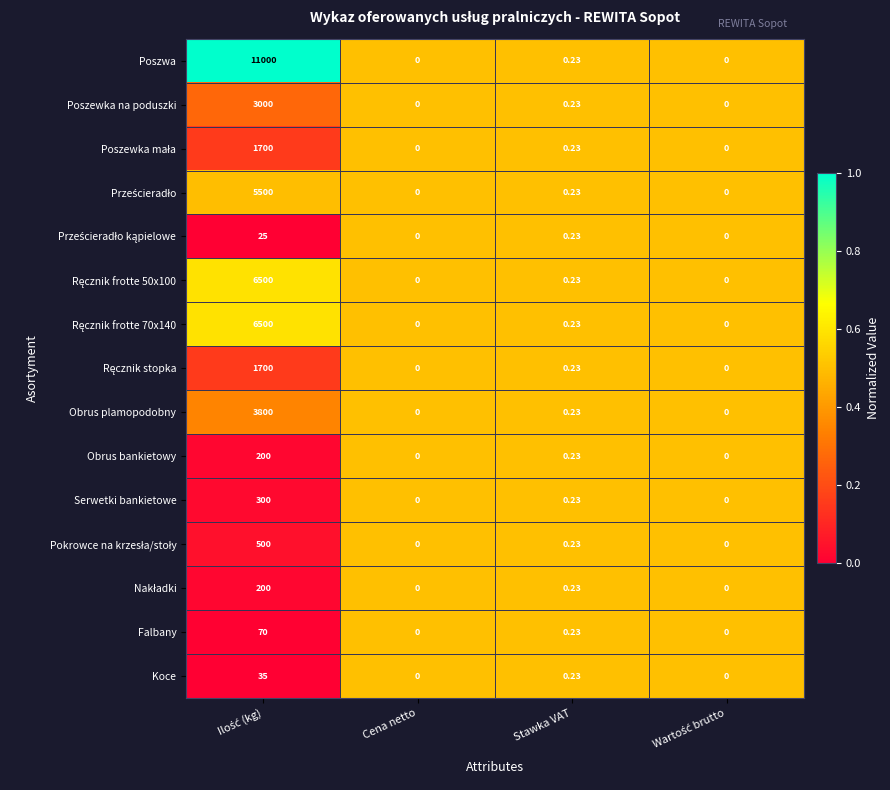

Which series has the largest total across all categories?

Poszwa